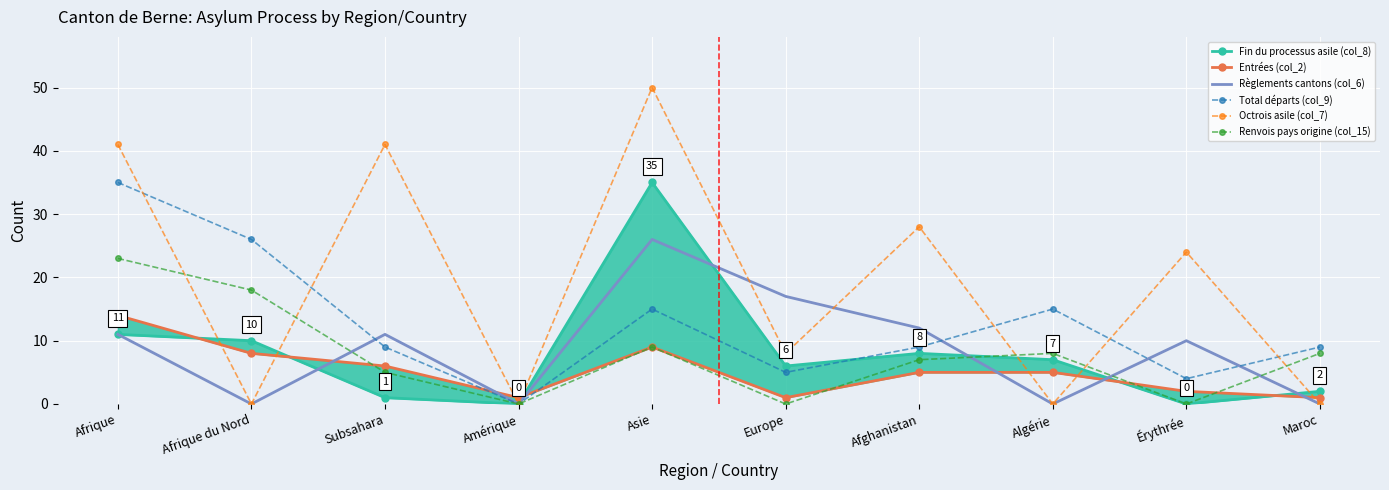

Is it true that Règlements cantons (col_6) equals 16 at Afghanistan?

False